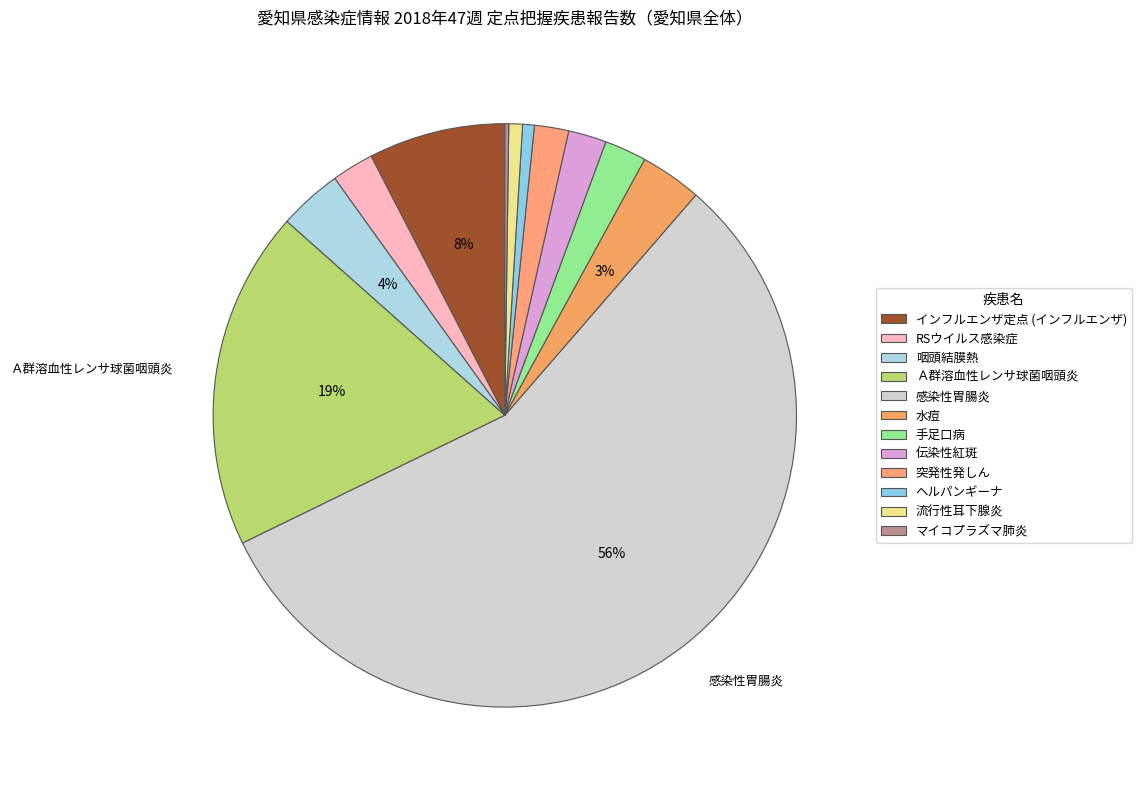

How many slices are in this pie chart?

12